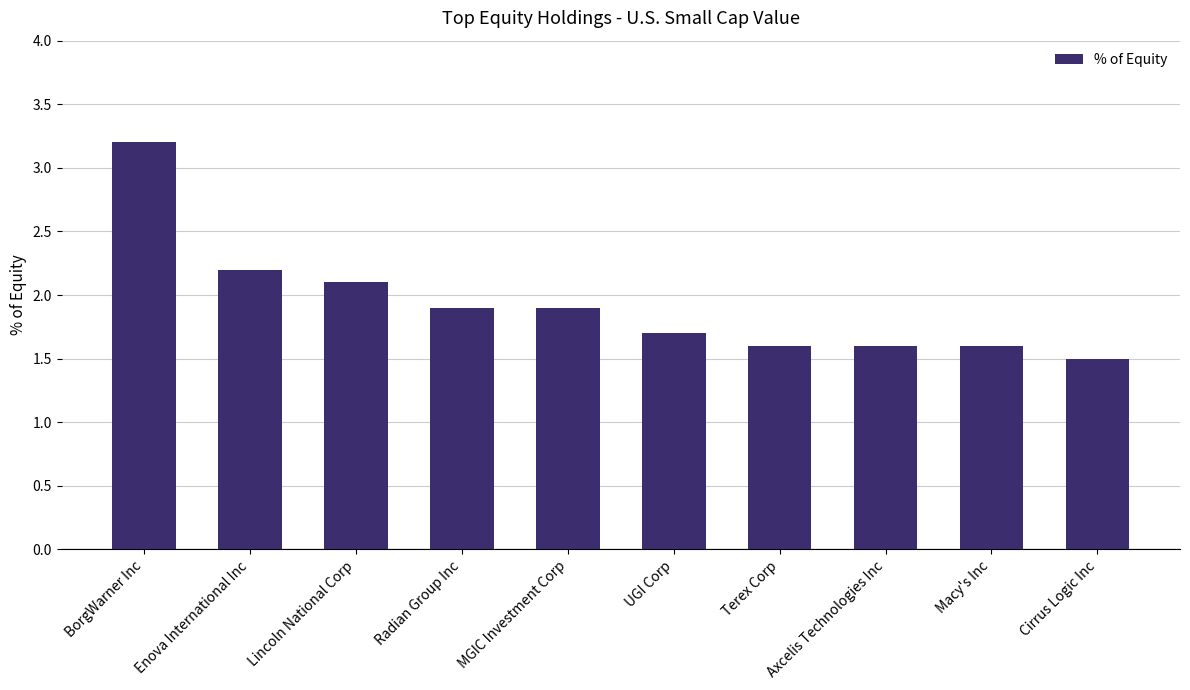

What is the change in value from Radian Group Inc to Cirrus Logic Inc?

-0.4